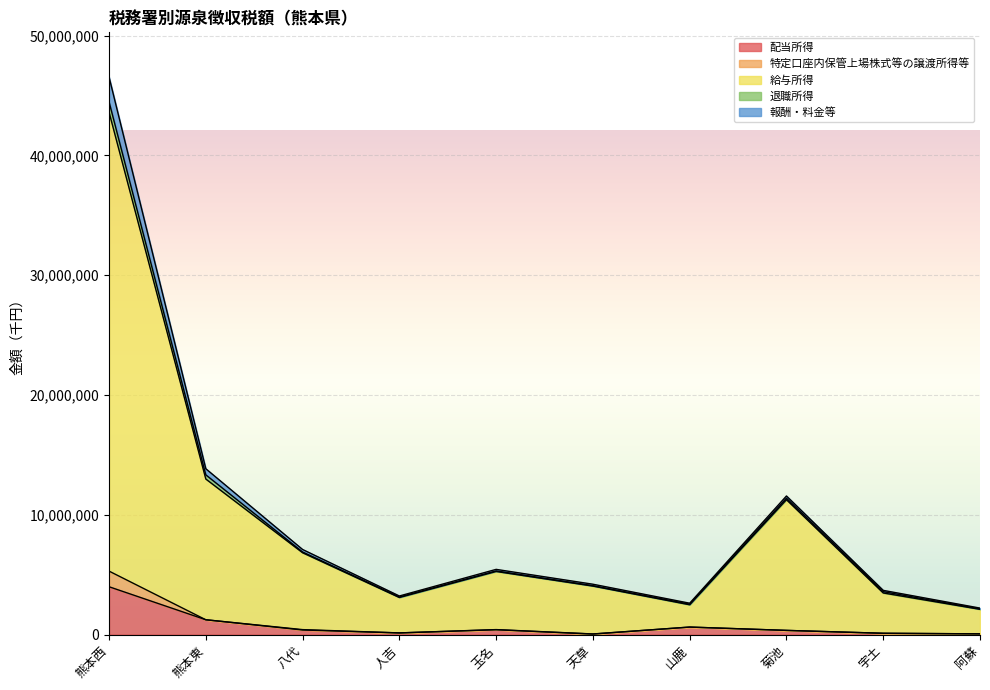

What is the value of the 報酬・料金等 point at the 9th from the left?

107761